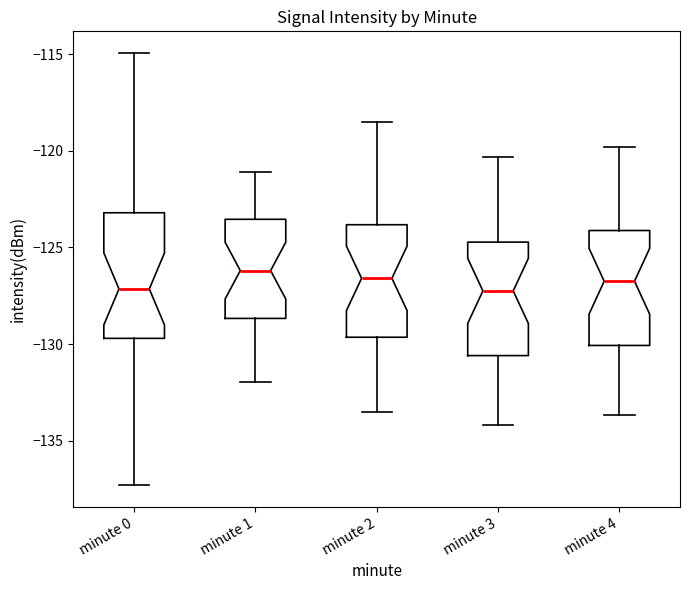

Comparing the boxes themselves (not the whiskers), which one is the tallest?

minute 0